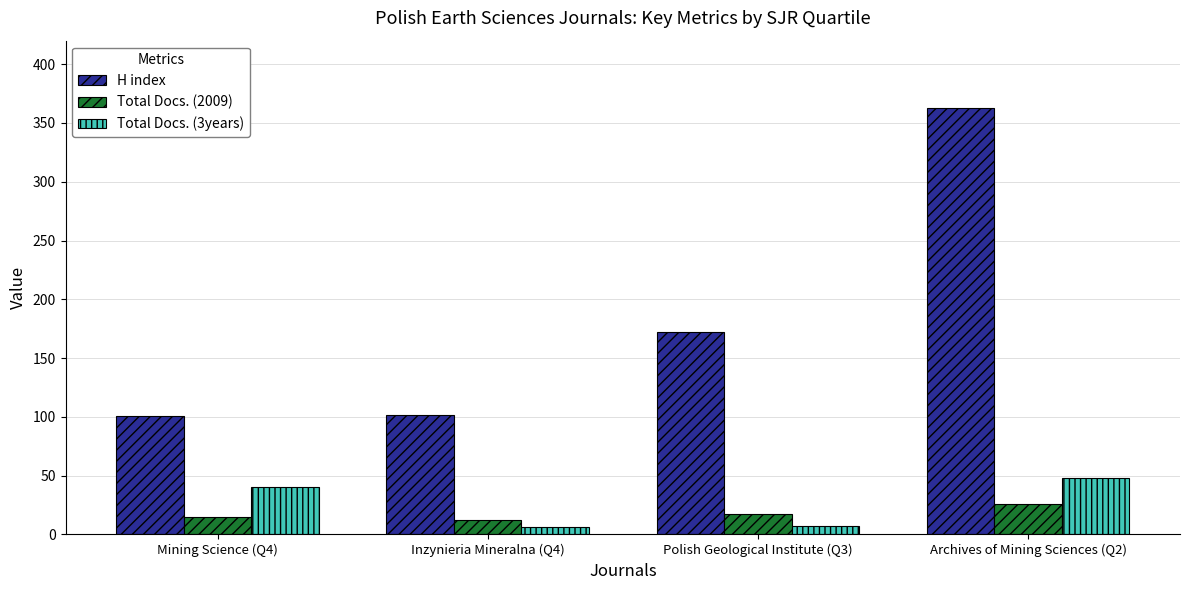

What are all the series names shown in the legend?

H index, Total Docs. (2009), Total Docs. (3years)